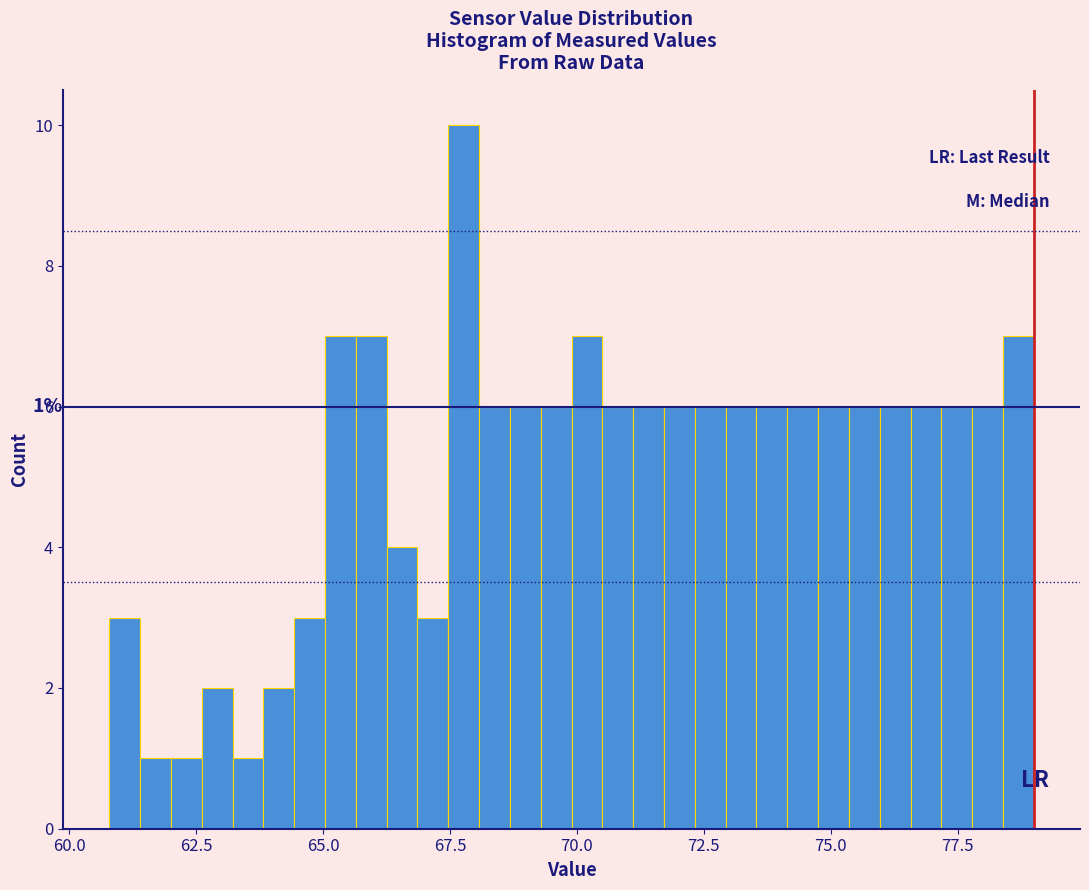

Around what value on the x-axis is the tallest bar? Give the approximate position of its centre, as read against the axis.

68.0